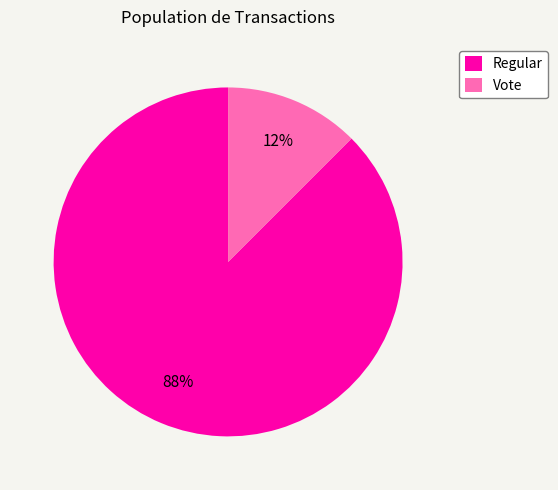

What is the ratio of the value at Vote to the value at Regular?

0.1